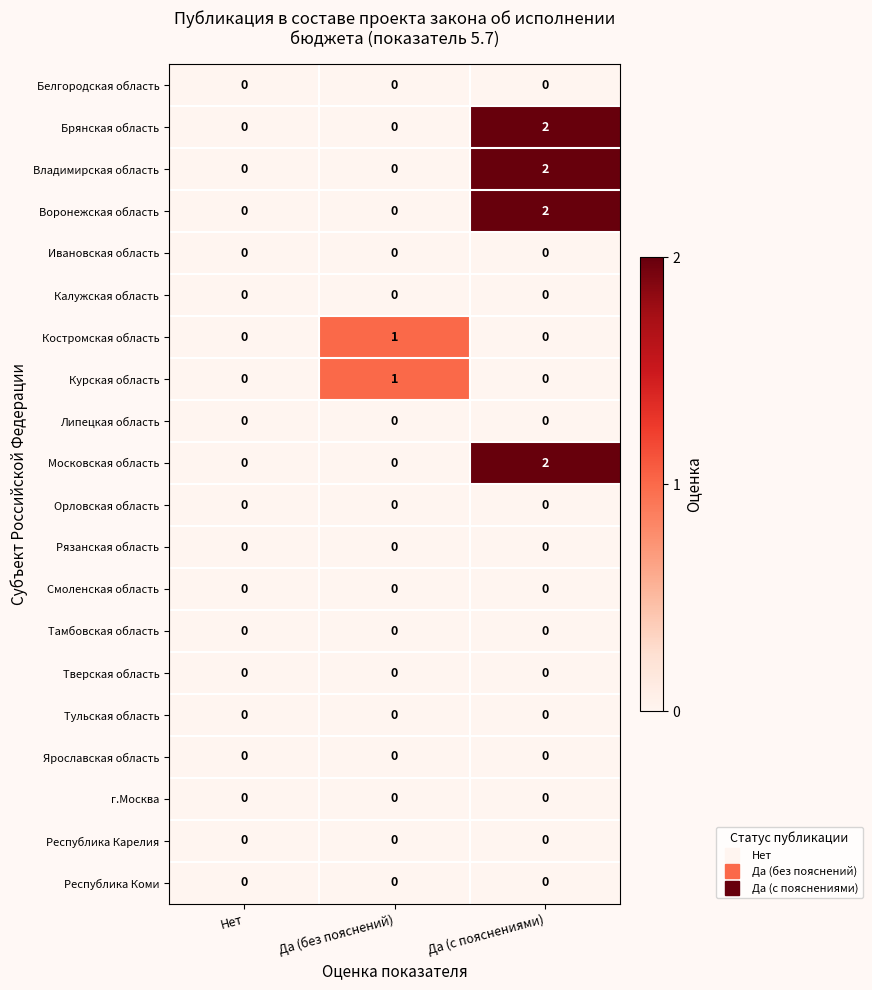

Is it true that Тульская область equals 0 at Да (без пояснений)?

True